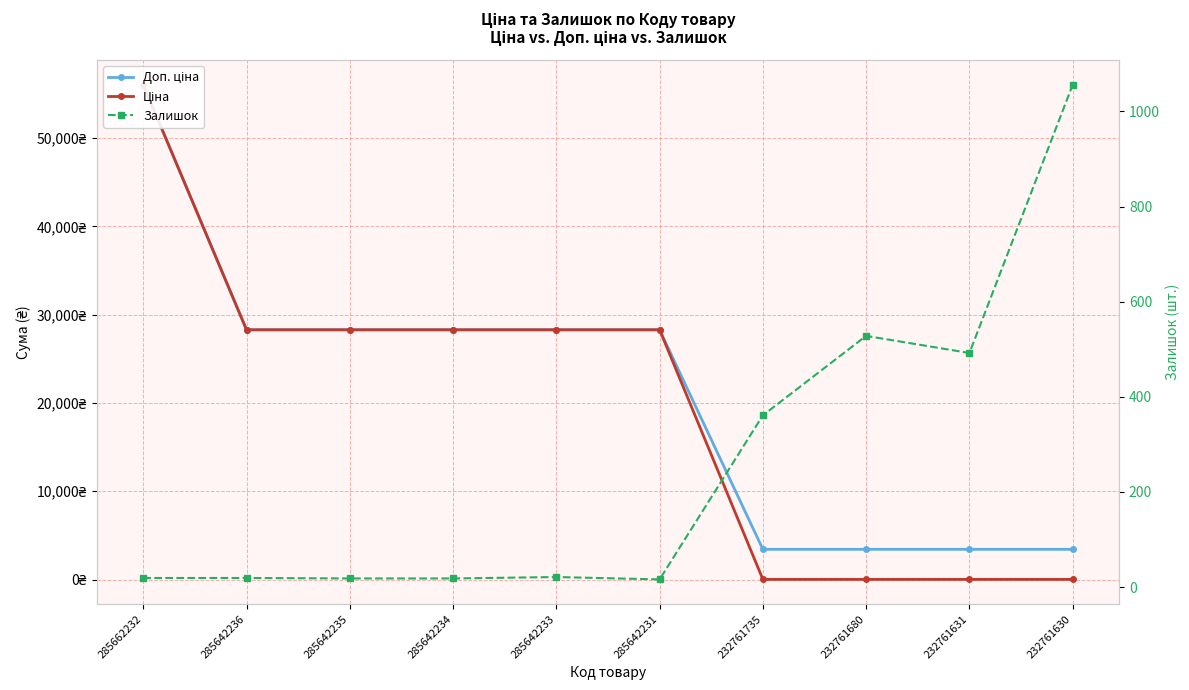

True or false: Доп. ціна and Ціна cross at least once.

False